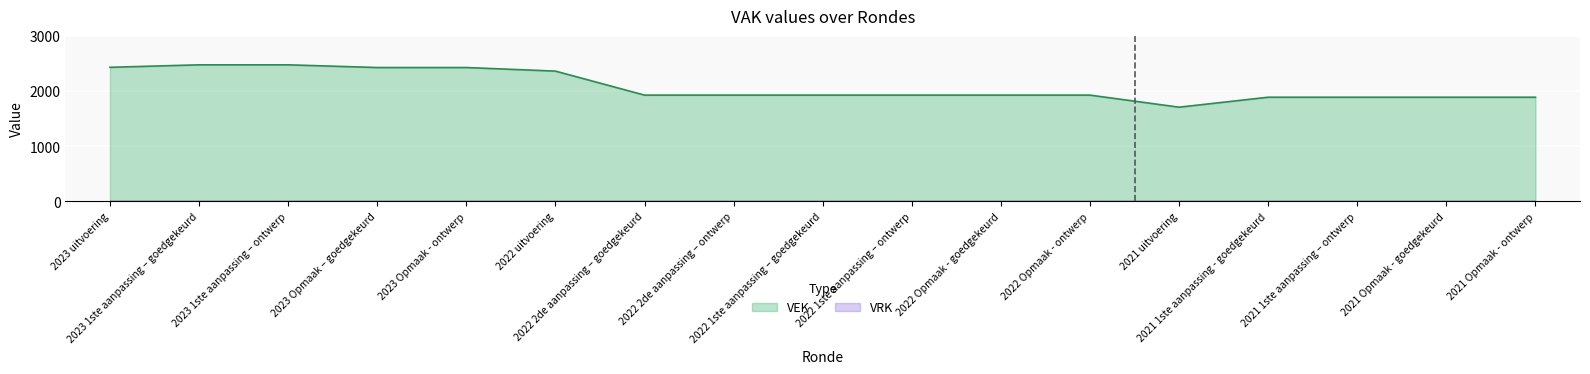

Approximately how many times larger is the value at 2022 1ste aanpassing – ontwerp compared to 2023 1ste aanpassing – ontwerp?

0.8